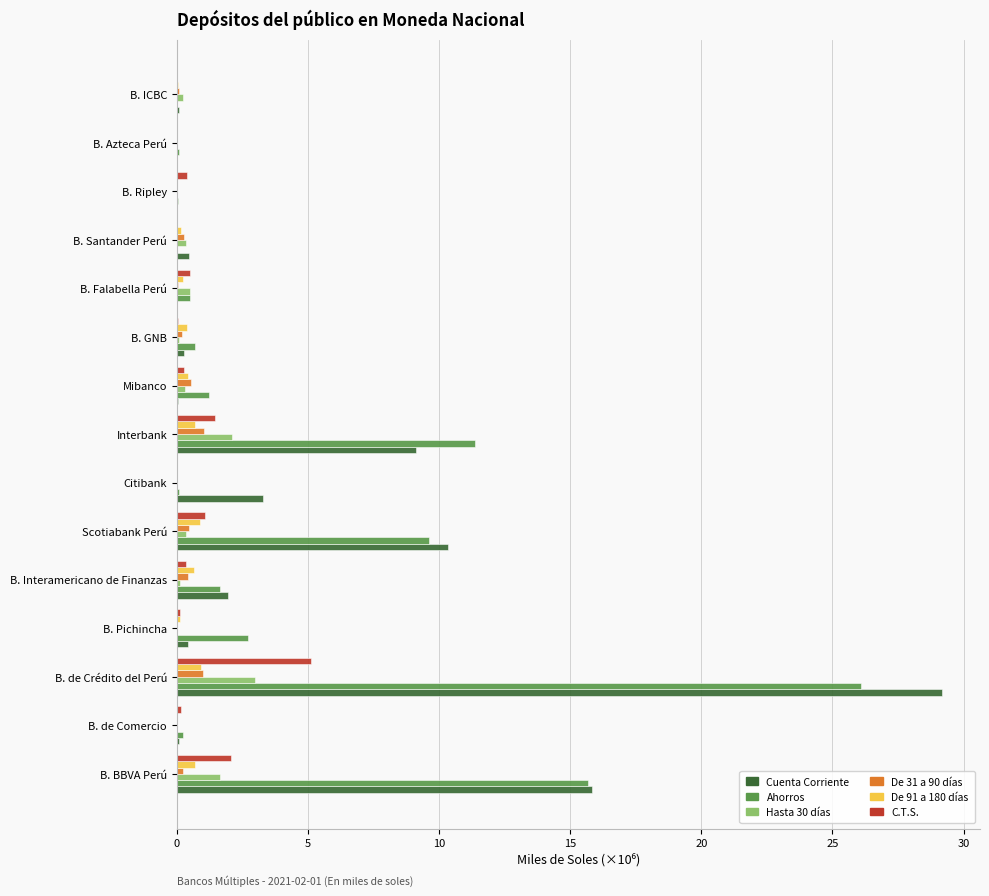

At which label does C.T.S. reach its peak?

B. de Crédito del Perú